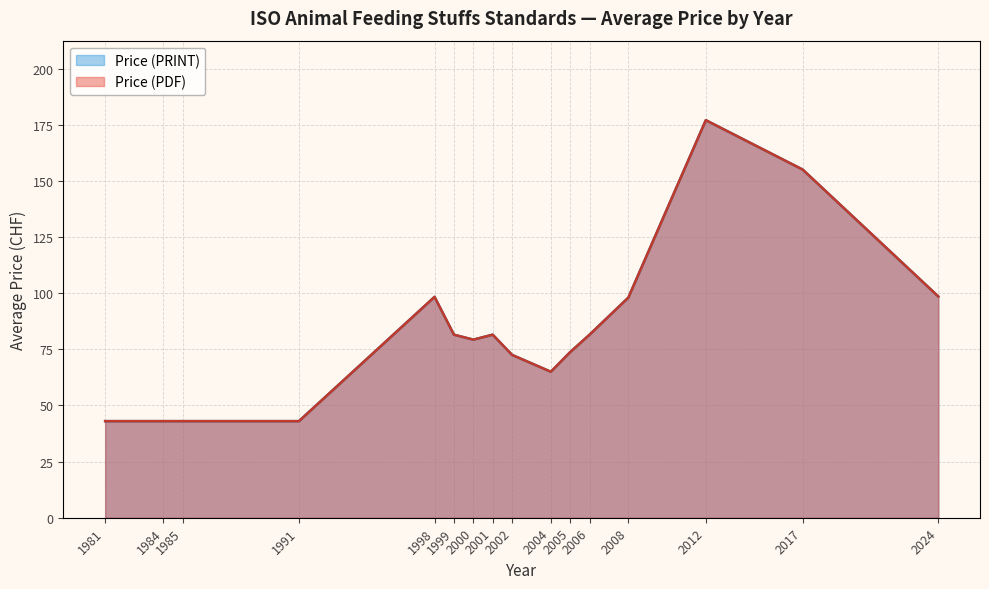

Does the chart have visible grid lines?

Yes